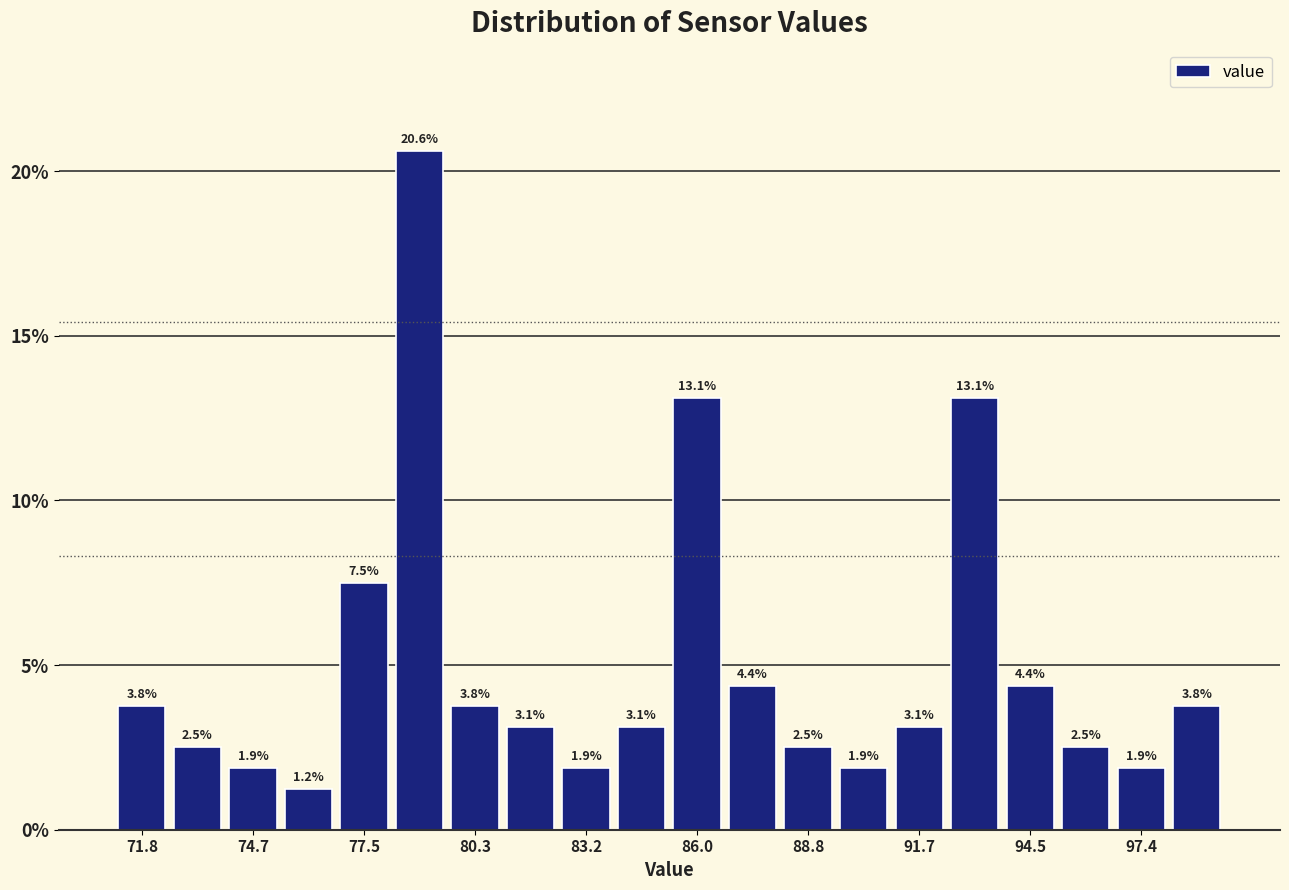

Read against the x-axis, roughly where is the centre of the tallest bar?

79.0